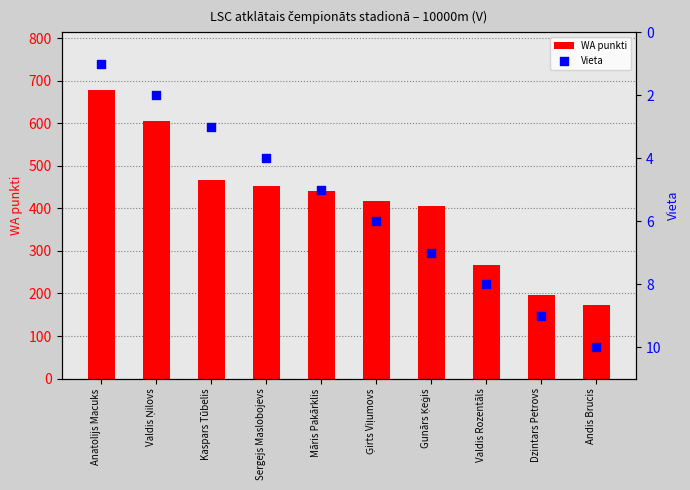

Which series has the largest total across all categories?

WA punkti